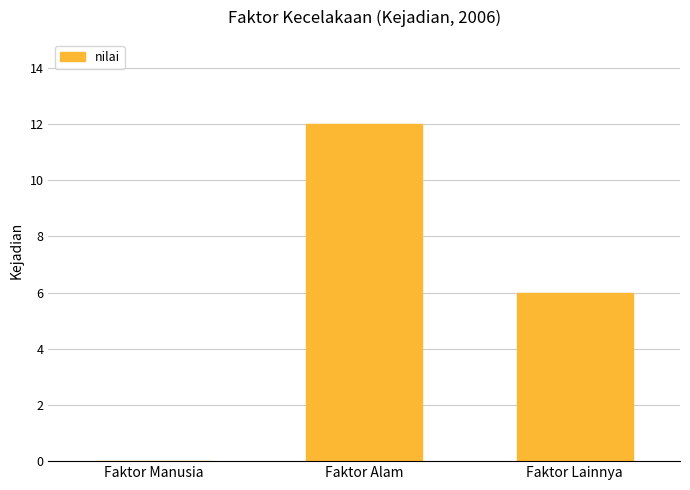

What is the difference between the values at Faktor Alam and Faktor Manusia?

12